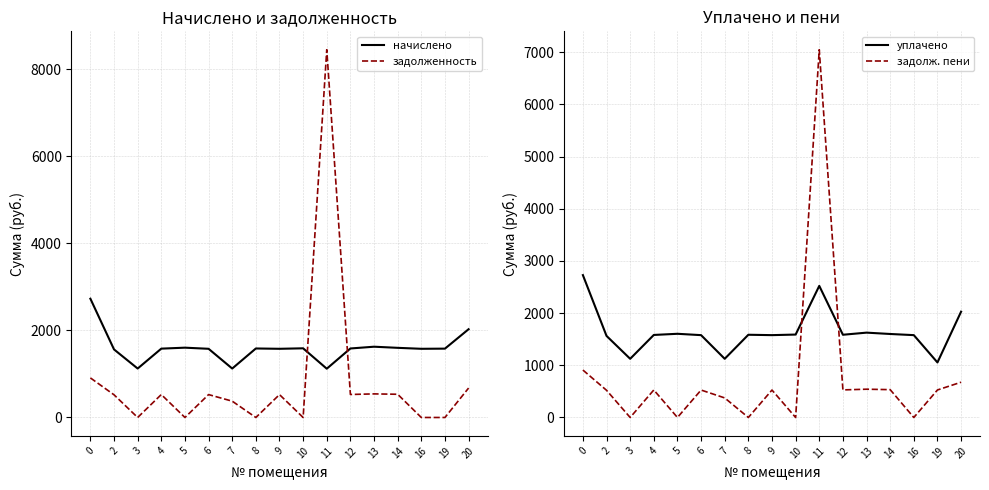

List the series in order of their peak value, highest first.

задолженность, задолж. пени, начислено, уплачено